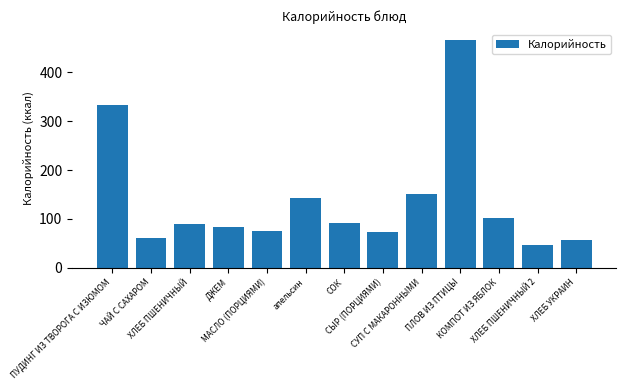

What is the label of the 4th bar from the right?

ПЛОВ ИЗ ПТИЦЫ